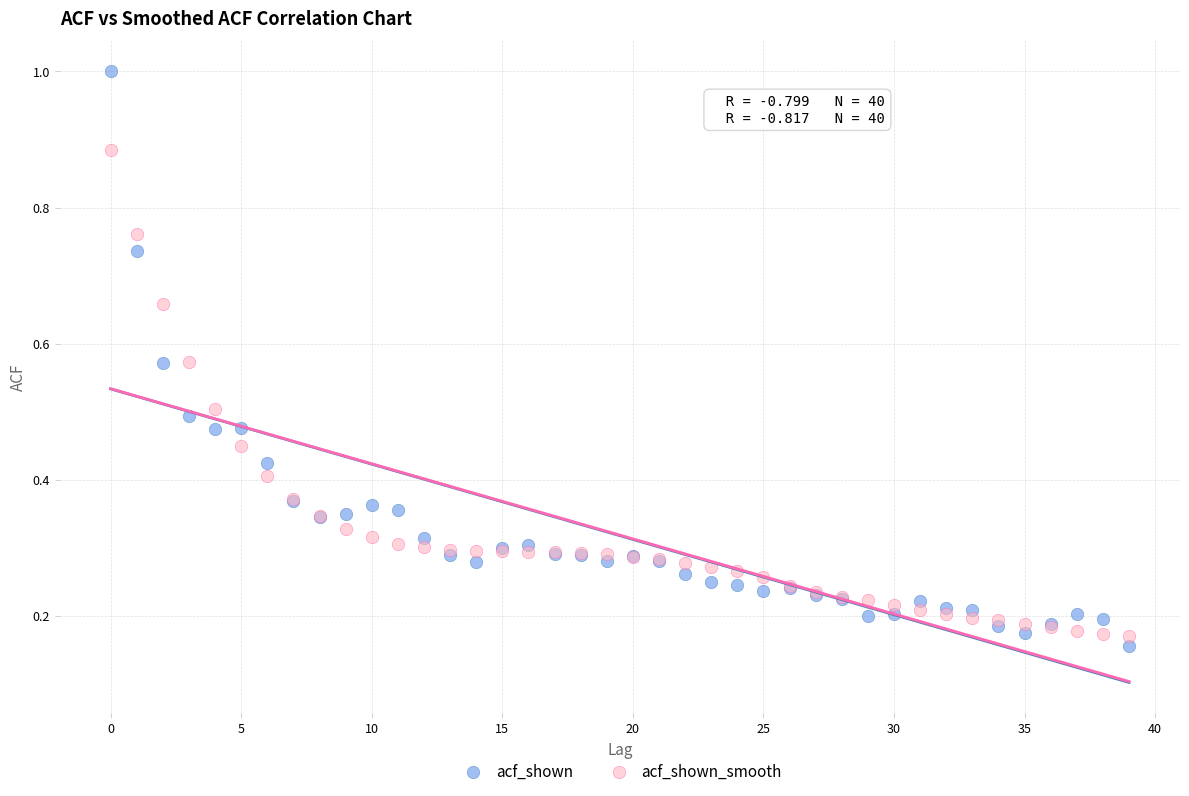

Which series reaches the maximum Y coordinate?

acf_shown